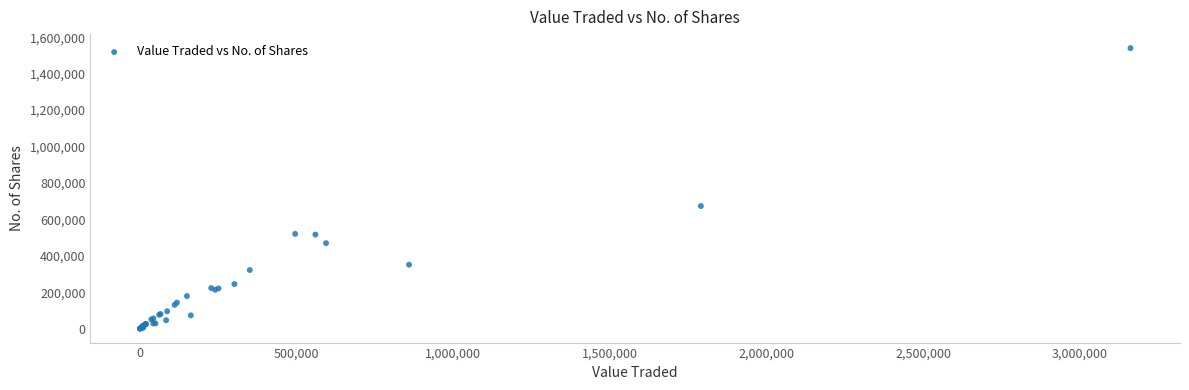

What Y value in the scatter plot is closest to 770103?

672905